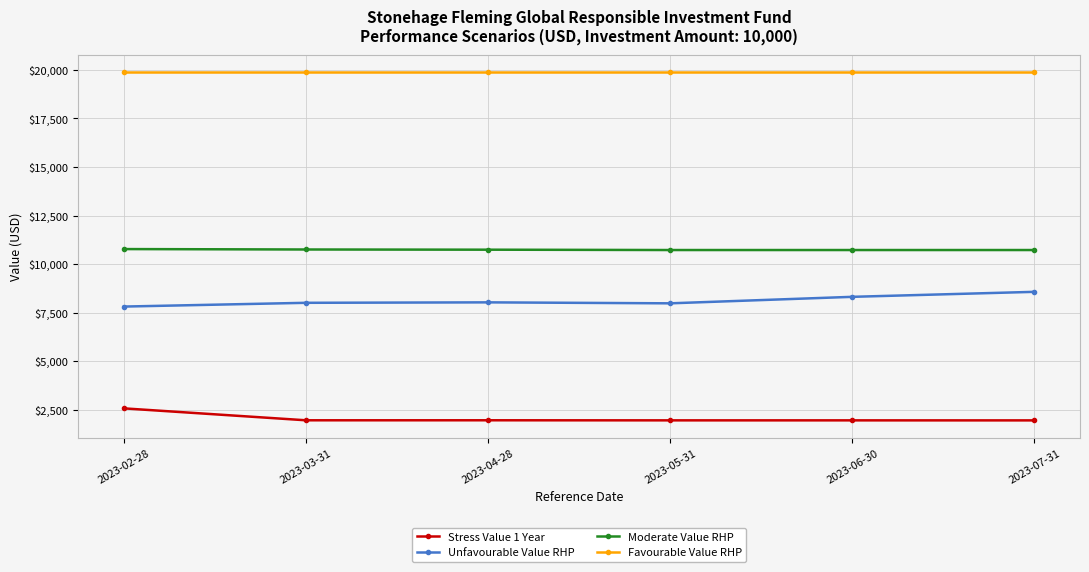

What is the maximum value shown in the chart?

19869.9